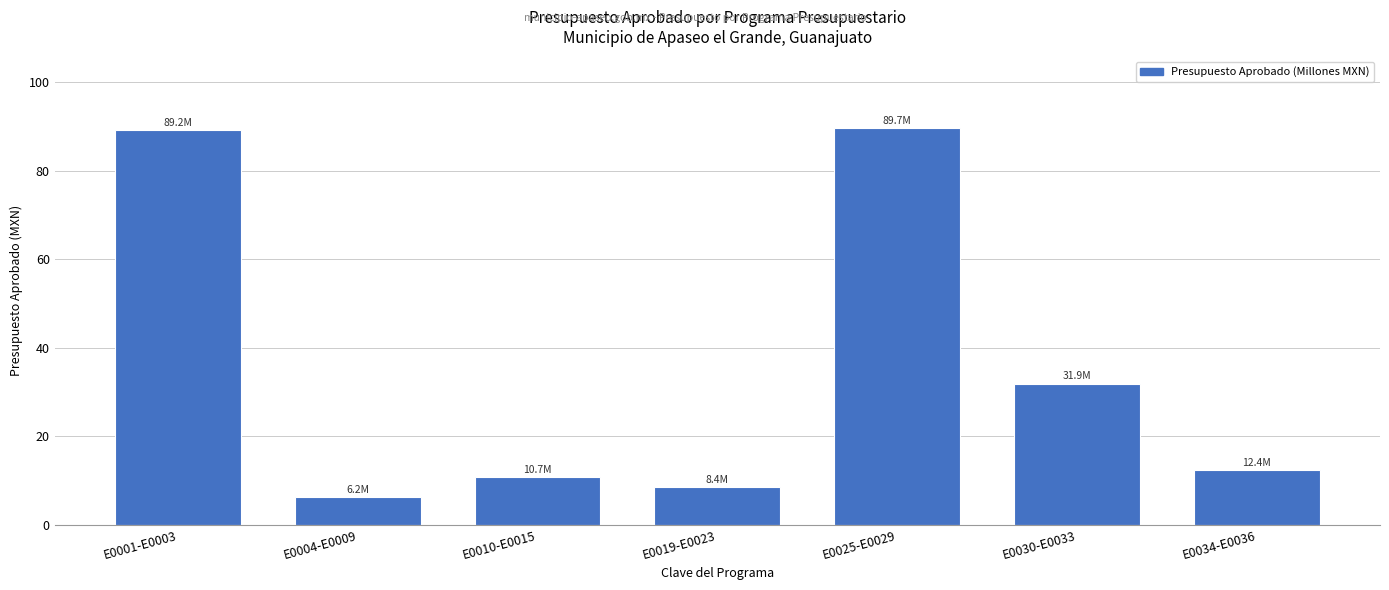

What is the maximum value shown in the chart?

89.7